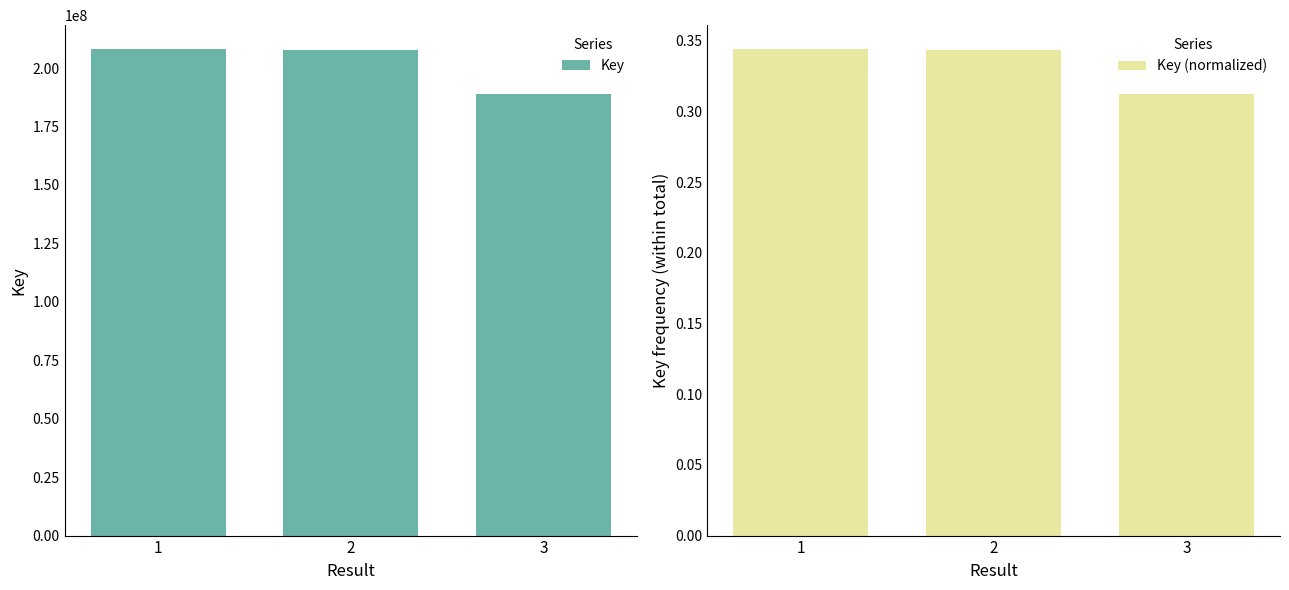

Is the value of Key at 3 greater than the value of Key (normalized) at 3?

Yes